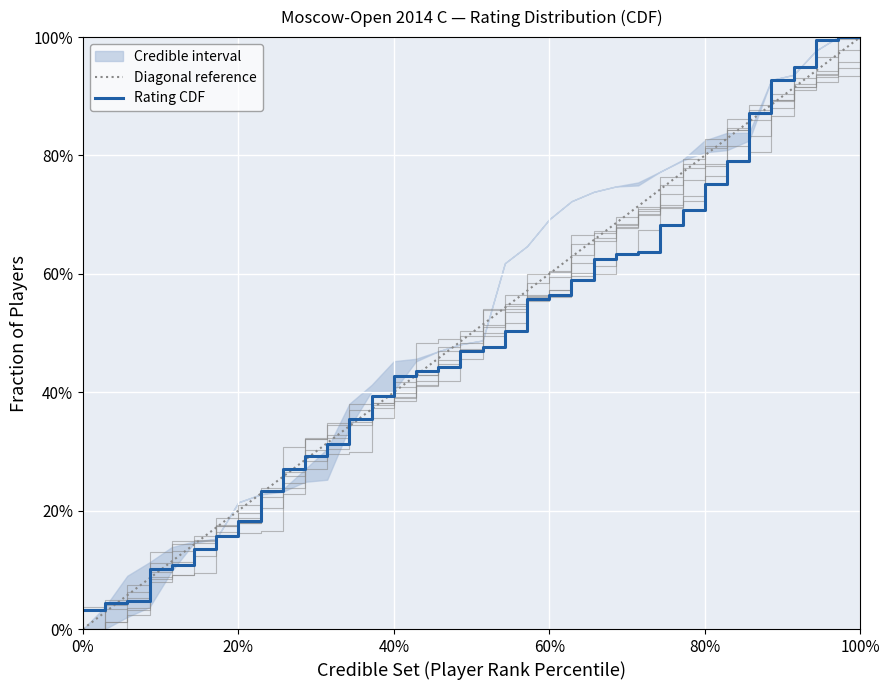

What is the difference between the maximum and minimum values?

1.0